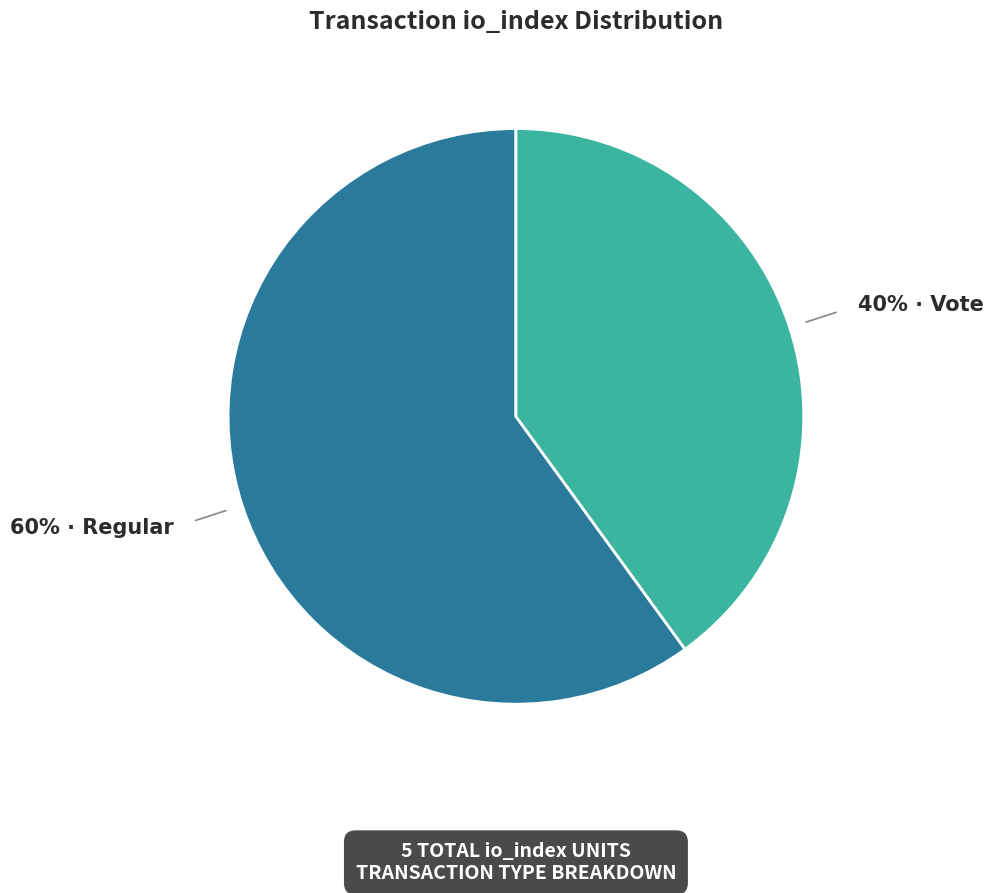

Is there any slice that represents more than half of the pie?

Yes